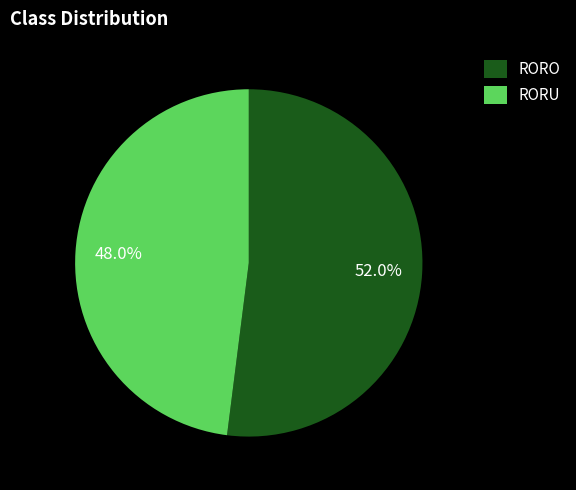

To the nearest percent, what percentage of the pie is RORO?

52%